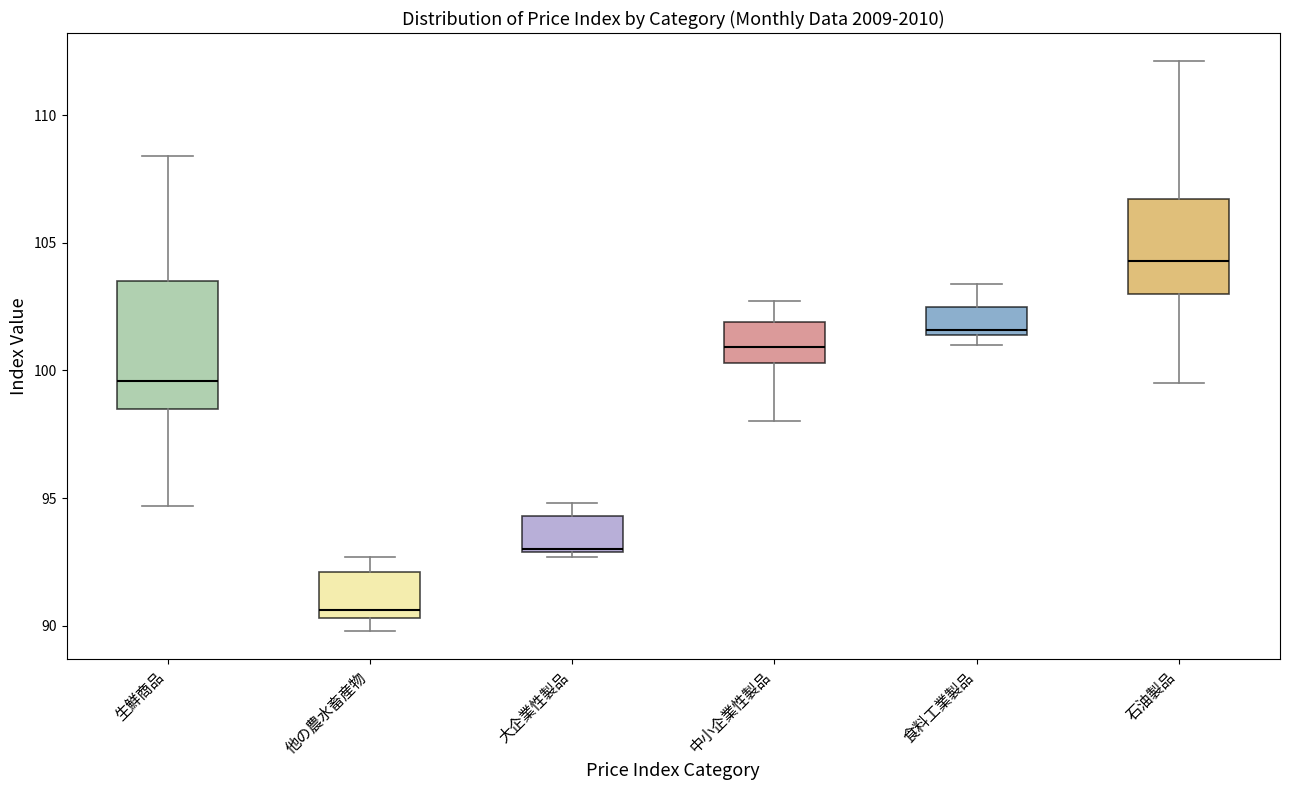

Reading left to right, transcribe this box plot: for each box, give where its median line is, the range the box spans, and where its two whiskers end, as read against the y-axis. The values are not printed on the chart, so give them approximately, as read against the axis.

生鮮商品: median 99.5, box 98.5 to 103.5, whiskers 94.5 to 108.5
他の農水畜産物: median 90.5 (just above the box's lower edge), box 90.5 to 92.0, whiskers 90.0 to 92.5
大企業性製品: median 93.0, box 93.0 to 94.5, whiskers 92.5 to 95.0
中小企業性製品: median 101.0, box 100.5 to 102.0, whiskers 98.0 to 102.5
食料工業製品: median 101.5 (just above the box's lower edge), box 101.5 to 102.5, whiskers 101.0 to 103.5
石油製品: median 104.5, box 103.0 to 106.5, whiskers 99.5 to 112.0